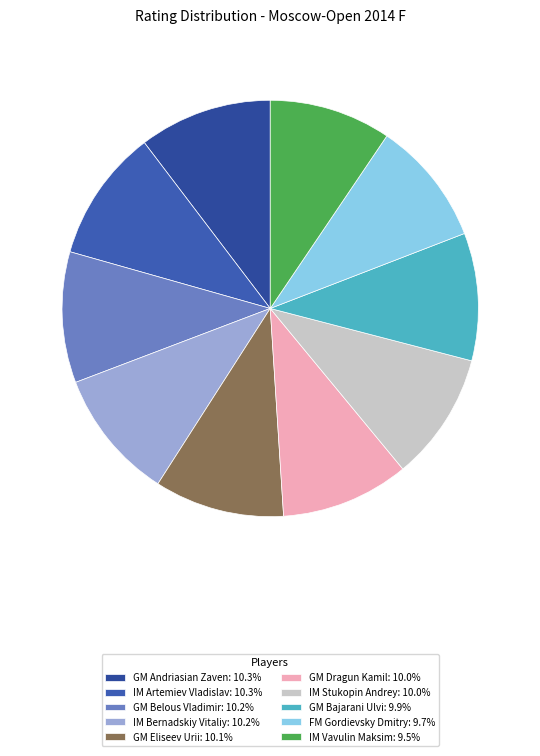

How many slices are in this pie chart?

10